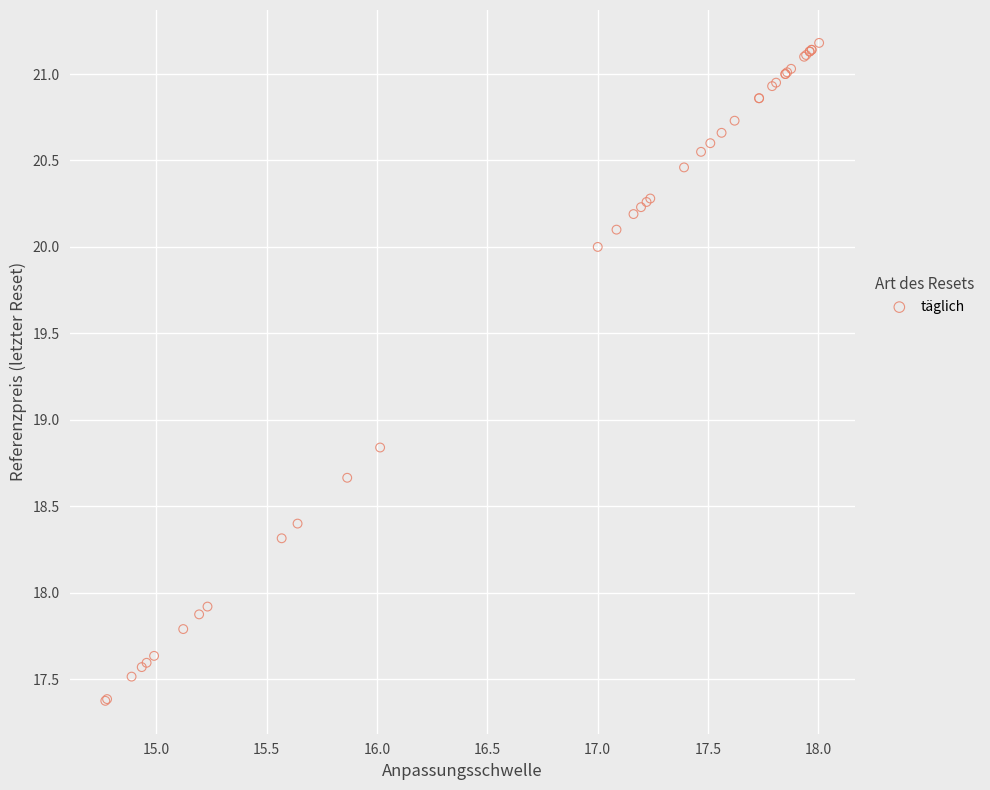

What Y value in the scatter plot is closest to 19?

18.8